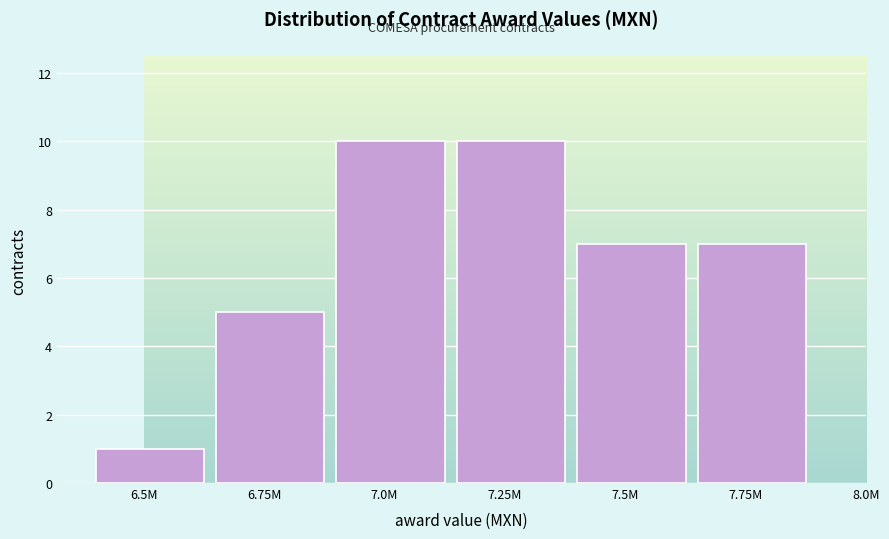

Reading left to right, extract all data points from this chart.

6.5M=1	6.75M=5	7.0M=10	7.25M=10	7.5M=7	7.75M=7